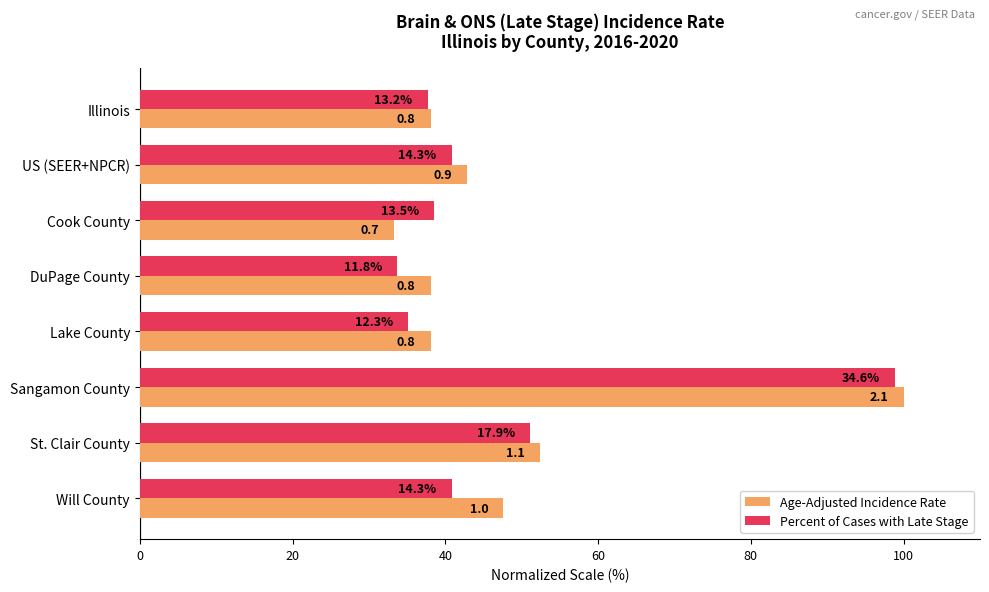

What are all the series names shown in the legend?

Age-Adjusted Incidence Rate, Percent of Cases with Late Stage